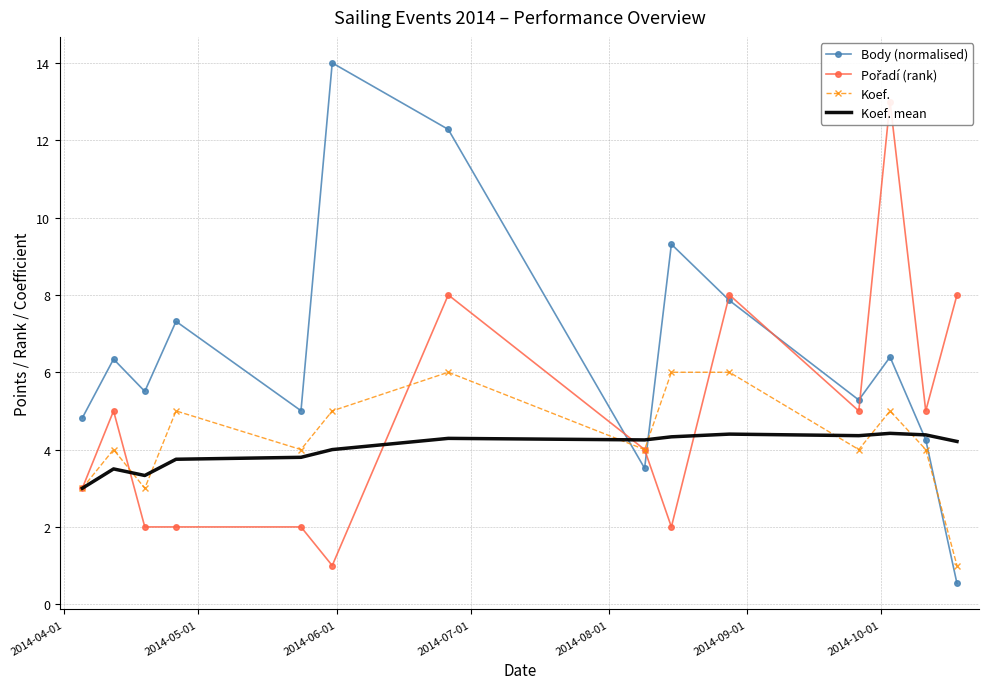

How many lines are shown in the chart?

4